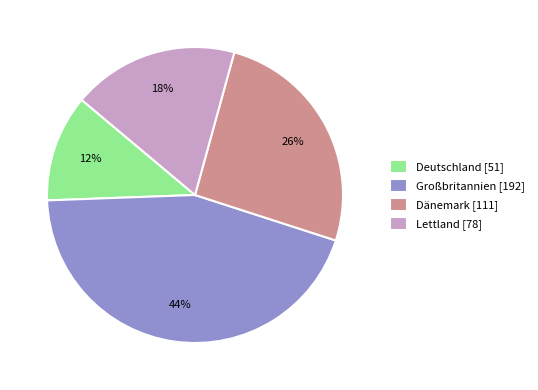

Do Dänemark [111] and Deutschland [51] together represent more than half of the pie?

No